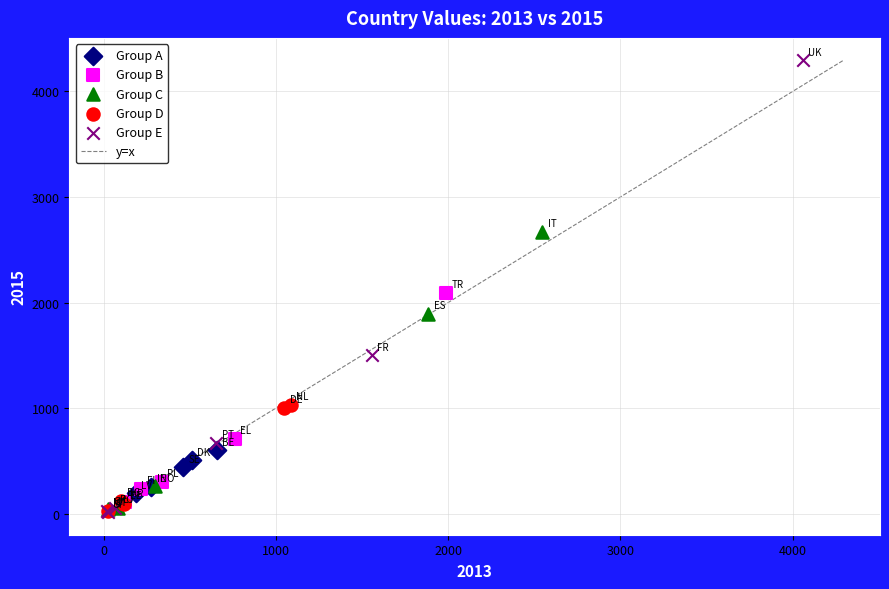

Which series reaches the maximum Y coordinate?

Group E